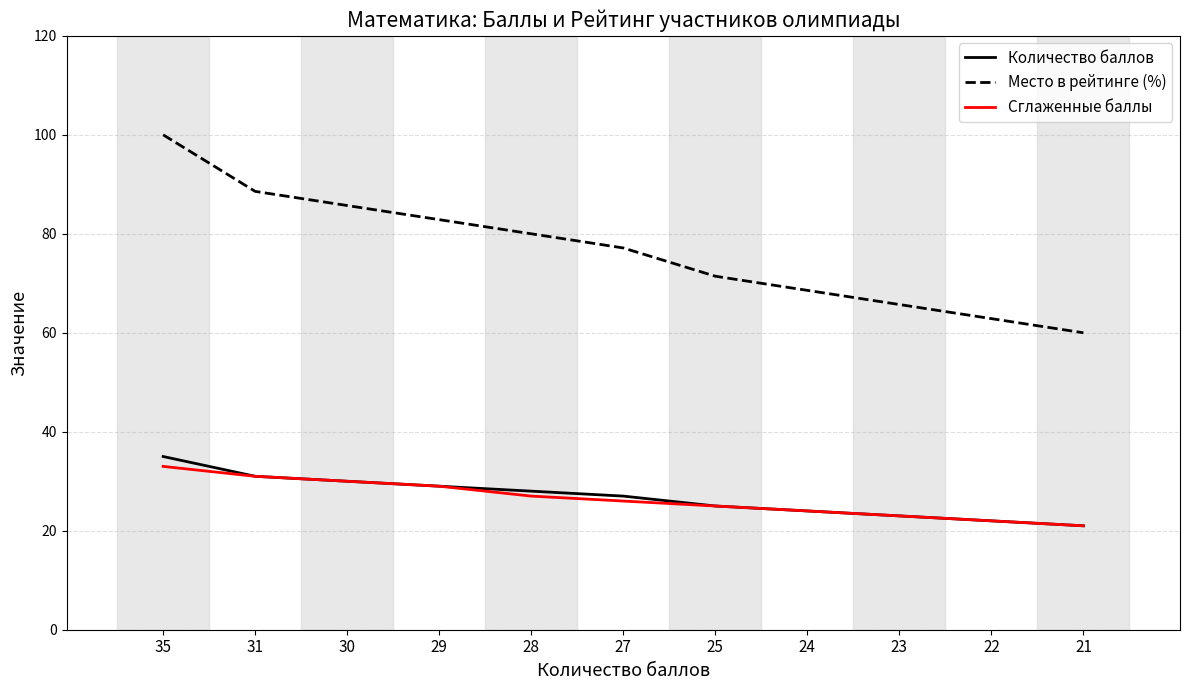

What is the difference between the maximum and minimum values in the Количество баллов series?

14.0